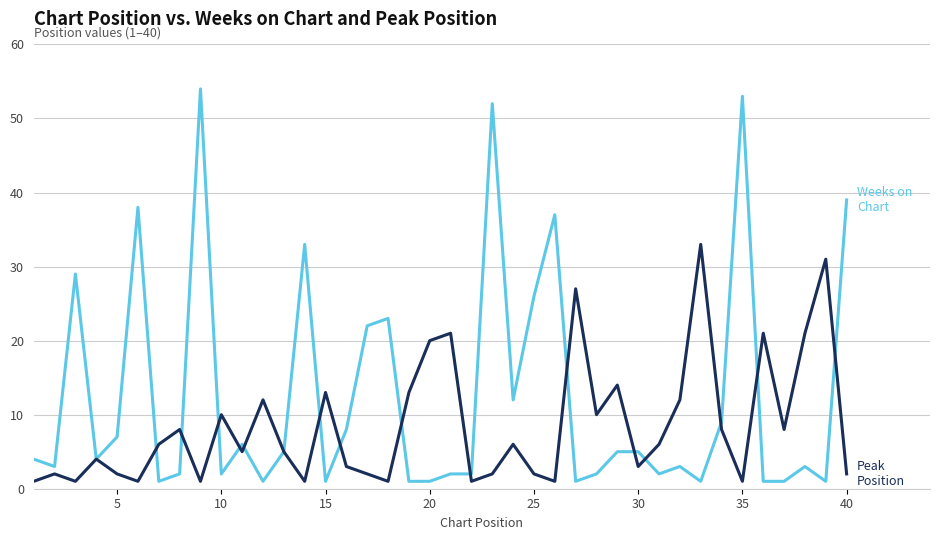

What is the greatest value displayed?

54